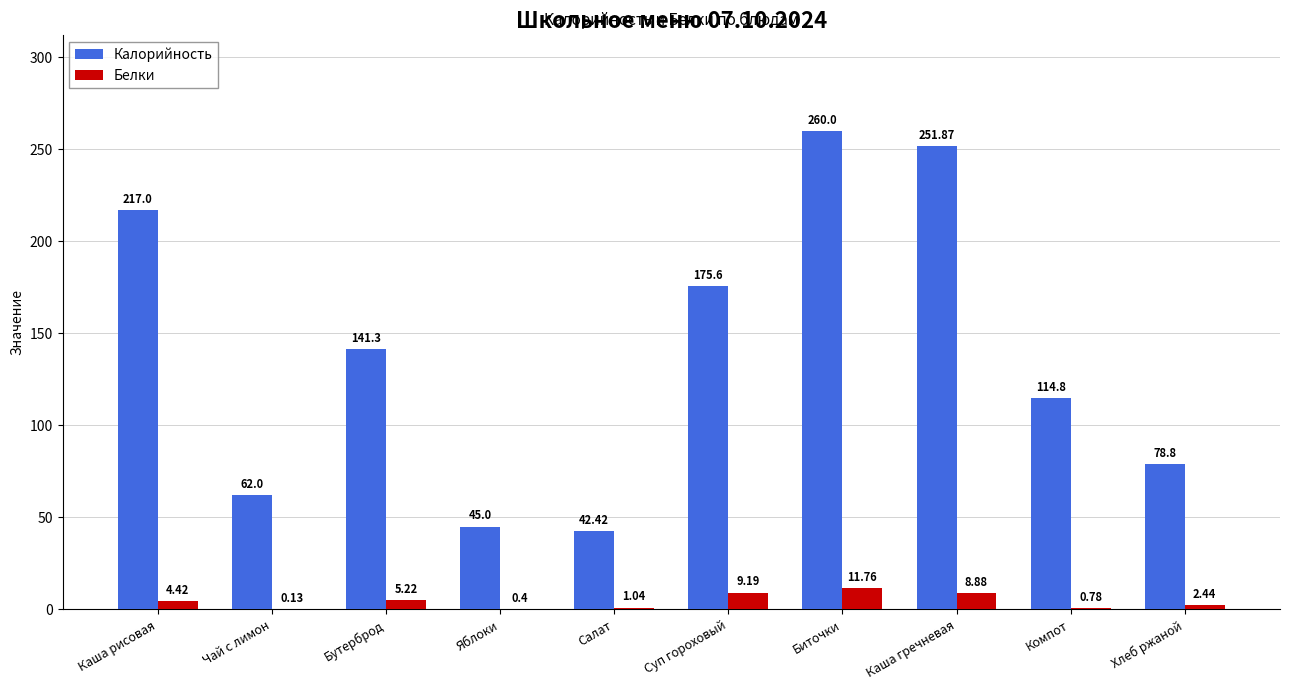

Which label corresponds to the largest value in the chart?

Биточки